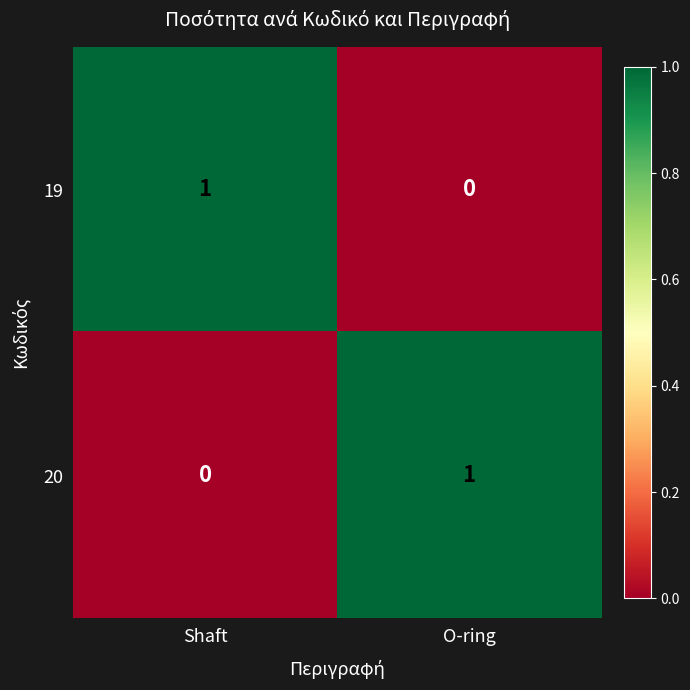

At which label is 20 closest to 0?

Shaft